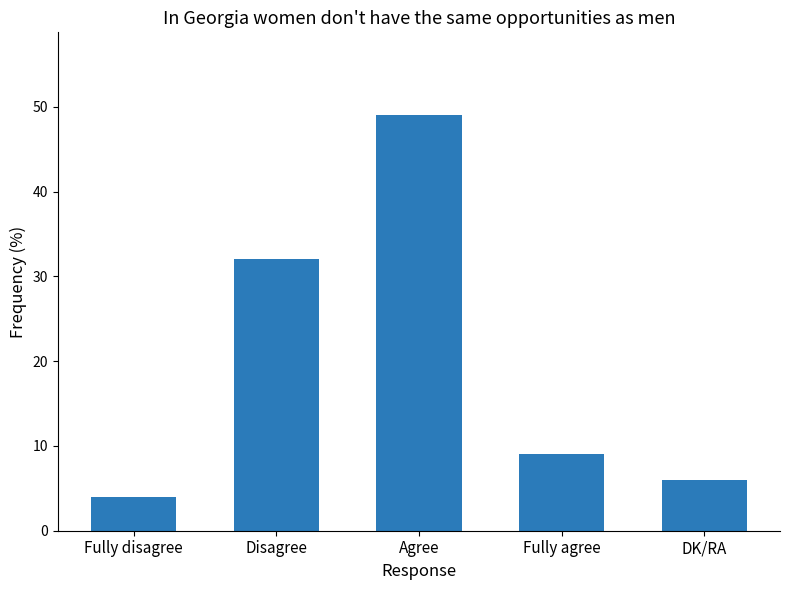

Where is the data nearest to the value 26?

Disagree